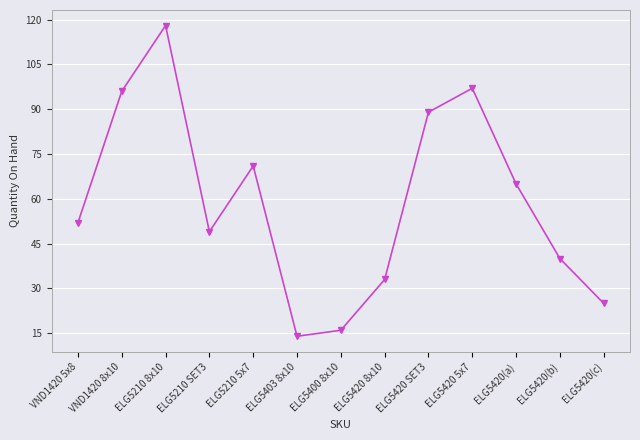

The value at ELG5210 SET3 is 49. True or false?

True